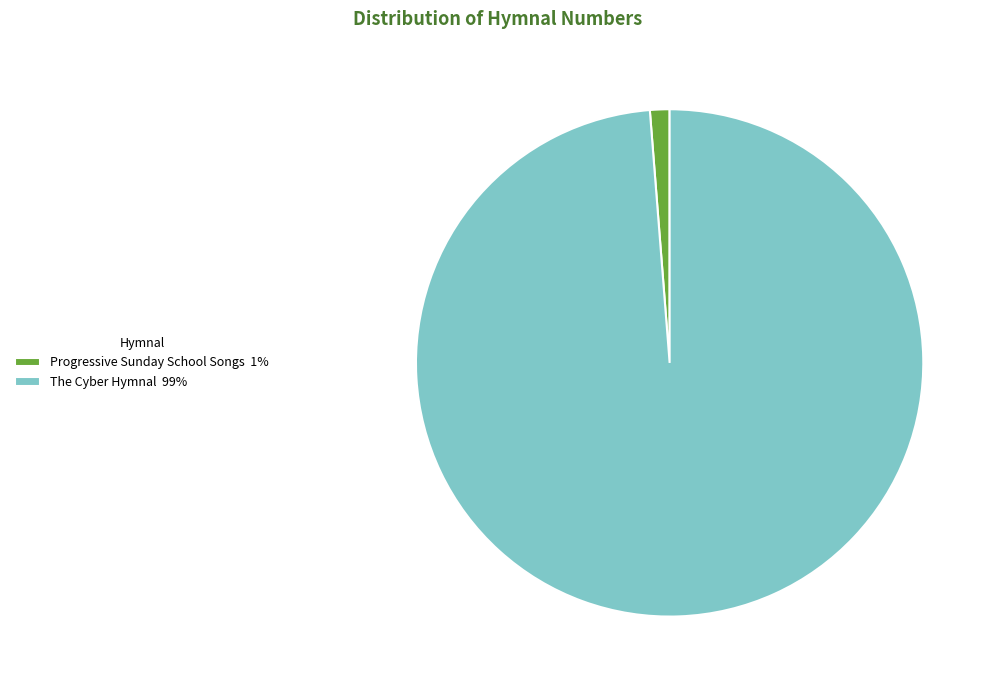

What is the majority slice?

The Cyber Hymnal